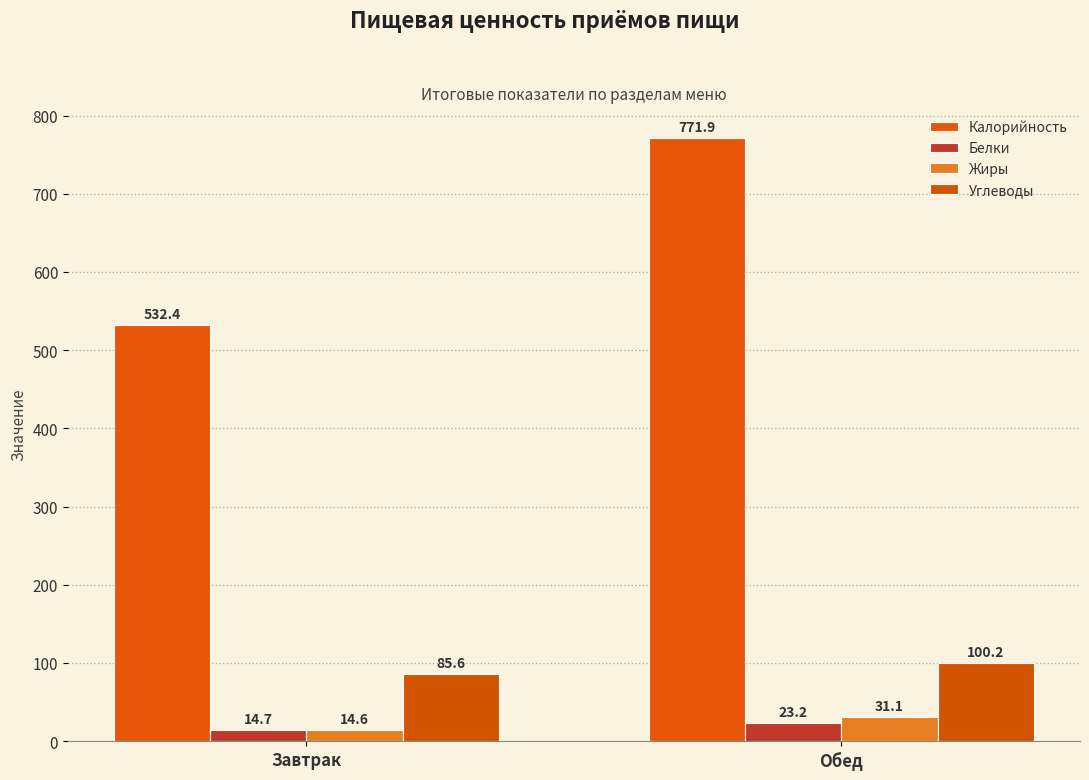

At how many categories does at least one series exceed 301?

2